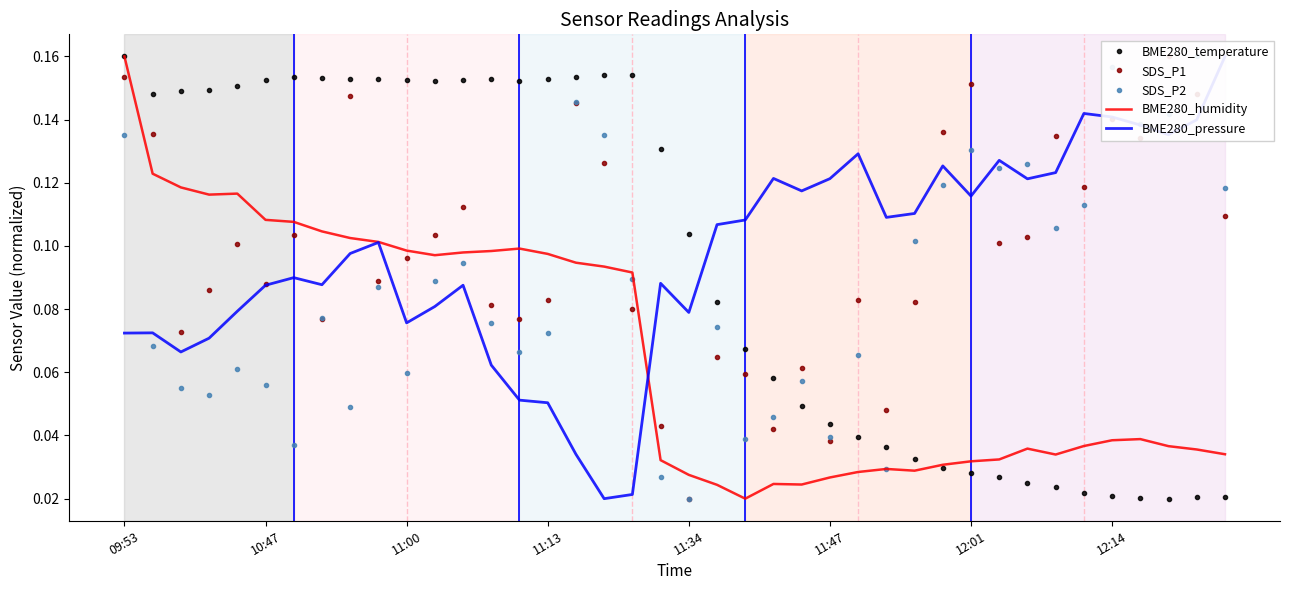

Is it true that BME280_temperature equals 0.0 at 32?

True